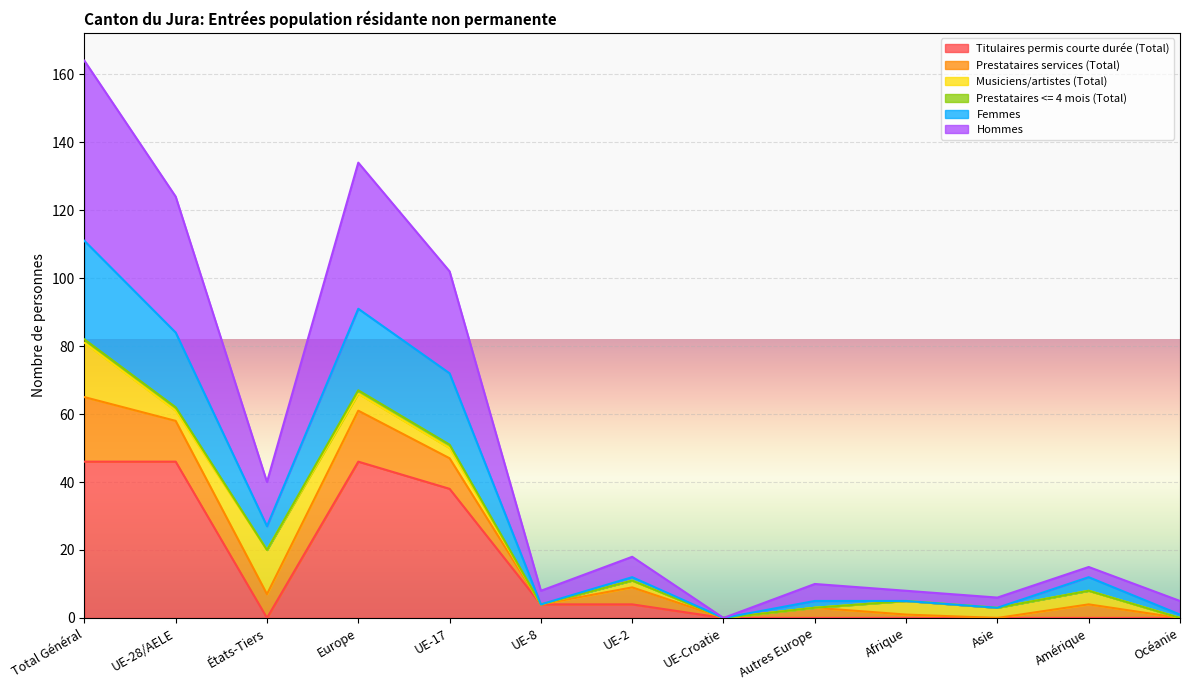

Read the Femmes value at Amérique.

12